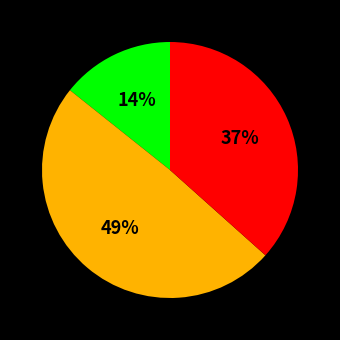

Does any single category account for the majority?

No